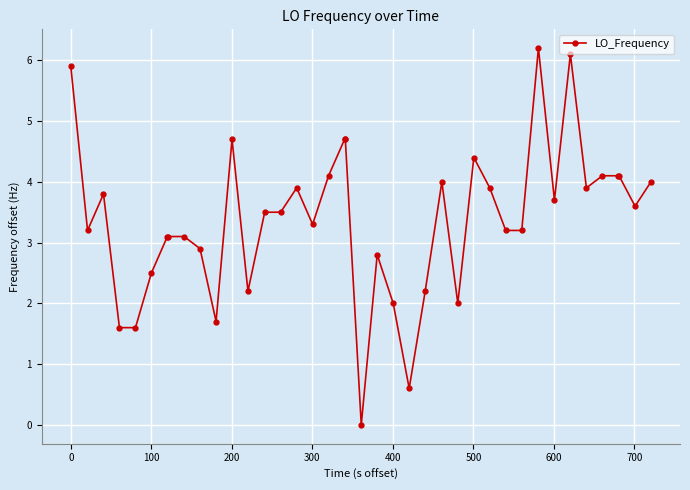

What is the value of the 33rd point from the left?

3.7